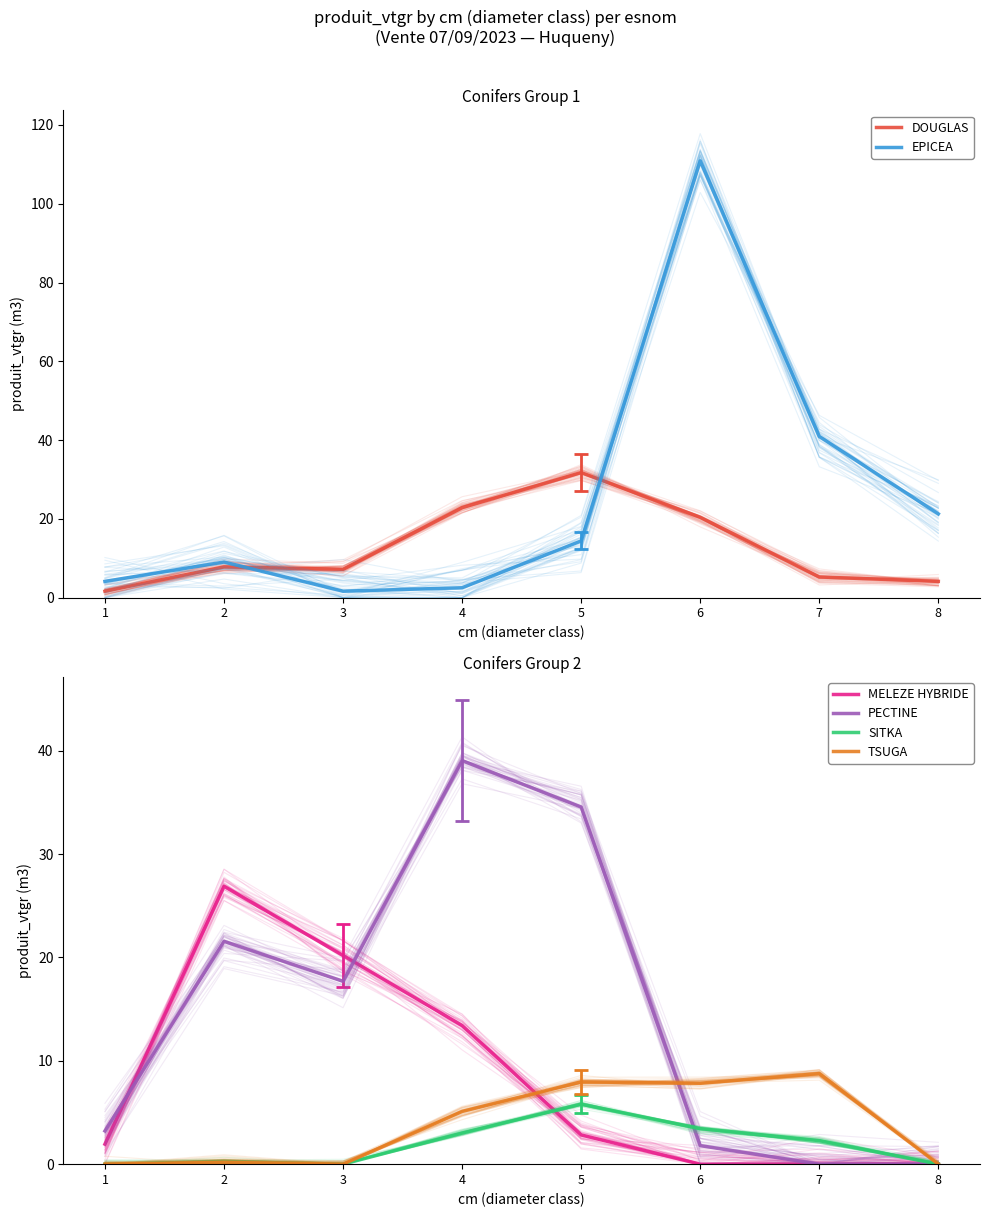

What is the approximate value of DOUGLAS at 3?

7.2